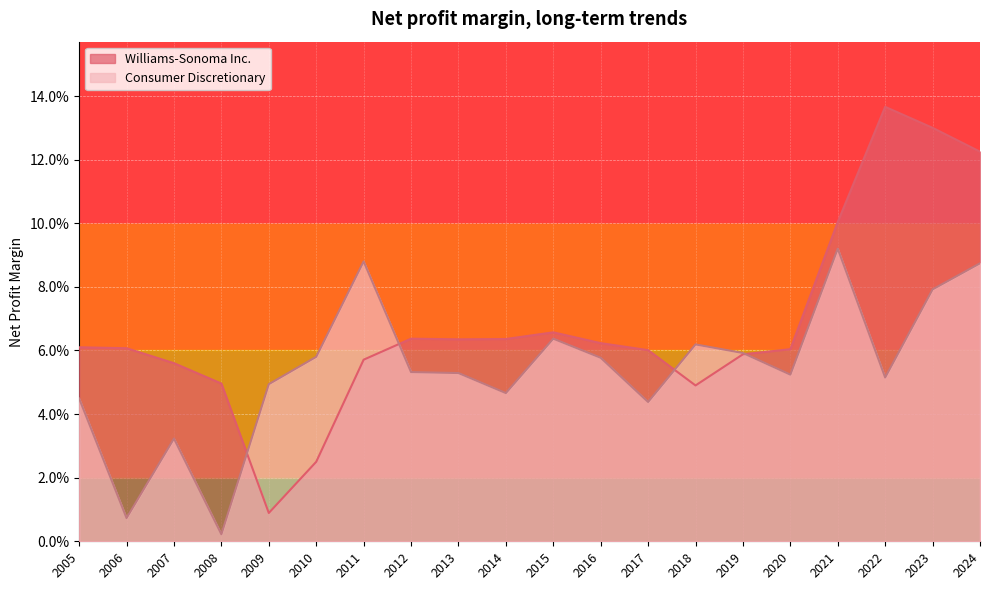

Reading left to right, extract all data points from this chart.

Williams-Sonoma Inc.: 0.1	0.1	0.1	0.1	0.1	0.1	0.0	0.1	0.1	0.1	0.1	0.1	0.1	0.1	0.0	0.0	0.0	0.1	0.1	0.1
Consumer Discretionary: 0.1	0.1	0.1	0.1	0.1	0.1	0.1	0.0	0.1	0.1	0.0	0.1	0.1	0.1	0.1	0.0	0.0	0.0	0.0	0.0